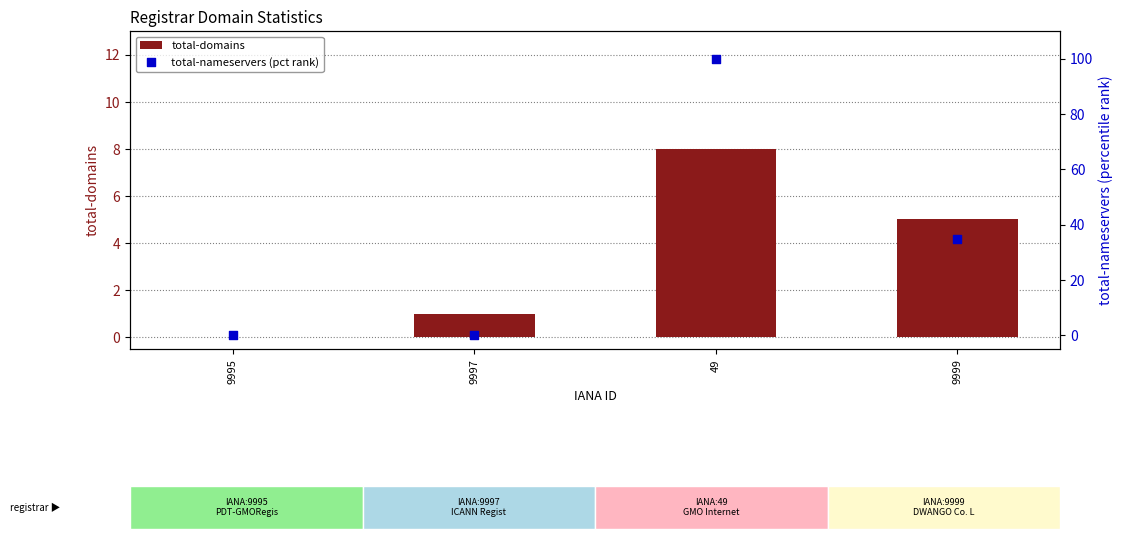

What are all the series names shown in the legend?

total-domains, total-nameservers (pct rank)